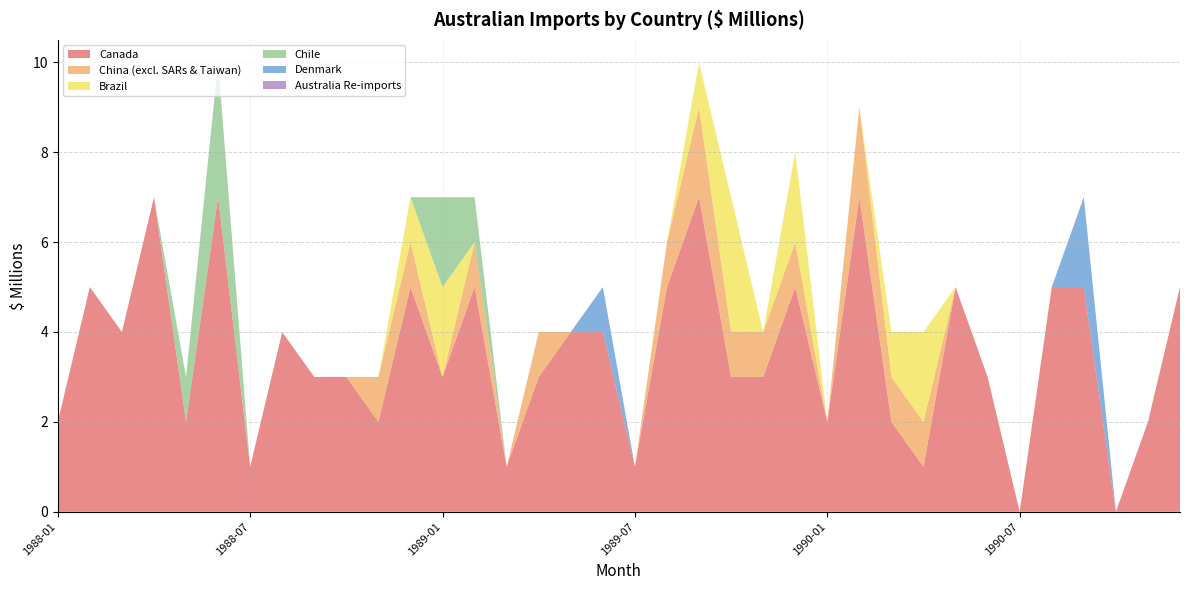

Reading left to right, extract all data points from this chart.

Canada: 2	5	4	7	2	7	1	4	3	3	2	5	3	5	1	3	4	4	1	5	7	3	3	5	2	7	2	1	5	3	0	5	5	0	2	5
China (excl. SARs & Taiwan): 0	0	0	0	0	0	0	0	0	0	1	1	0	1	0	1	0	0	0	1	2	1	1	1	0	2	1	1	0	0	0	0	0	0	0	0
Brazil: 0	0	0	0	0	0	0	0	0	0	0	1	2	0	0	0	0	0	0	0	1	3	0	2	0	0	1	2	0	0	0	0	0	0	0	0
Chile: 0	0	0	0	1	3	0	0	0	0	0	0	2	1	0	0	0	0	0	0	0	0	0	0	0	0	0	0	0	0	0	0	0	0	0	0
Denmark: 0	0	0	0	0	0	0	0	0	0	0	0	0	0	0	0	0	1	0	0	0	0	0	0	0	0	0	0	0	0	0	0	2	0	0	0
Australia Re-imports: 0	0	0	0	0	0	0	0	0	0	0	0	0	0	0	0	0	0	0	0	0	0	0	0	0	0	0	0	0	0	0	0	0	0	0	0